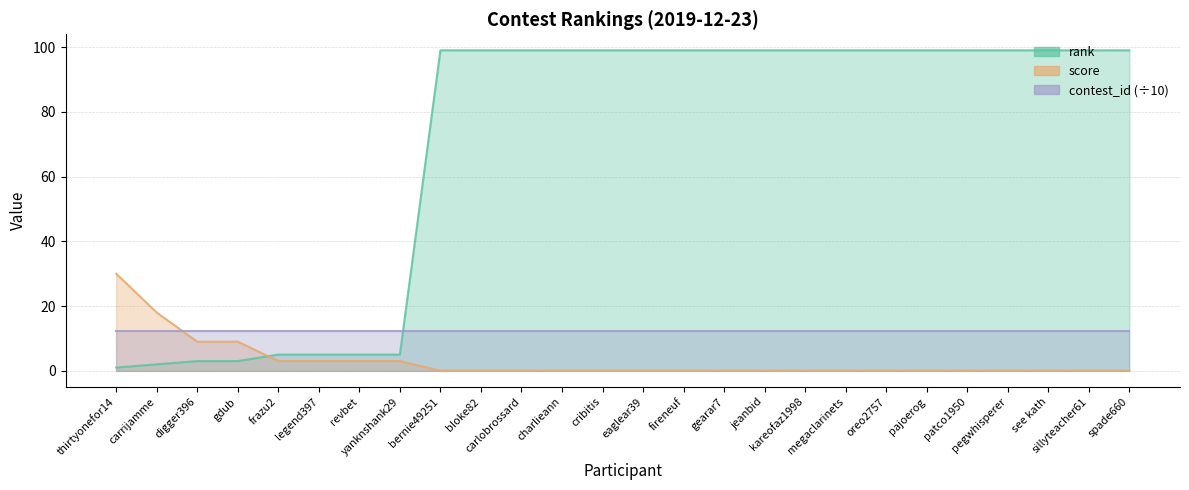

What position from the left is carlobrossard?

11